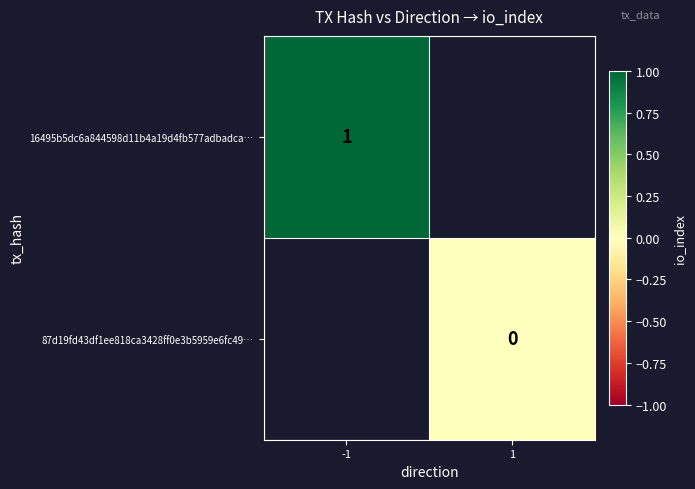

Which has a higher value, 1 or -1?

-1